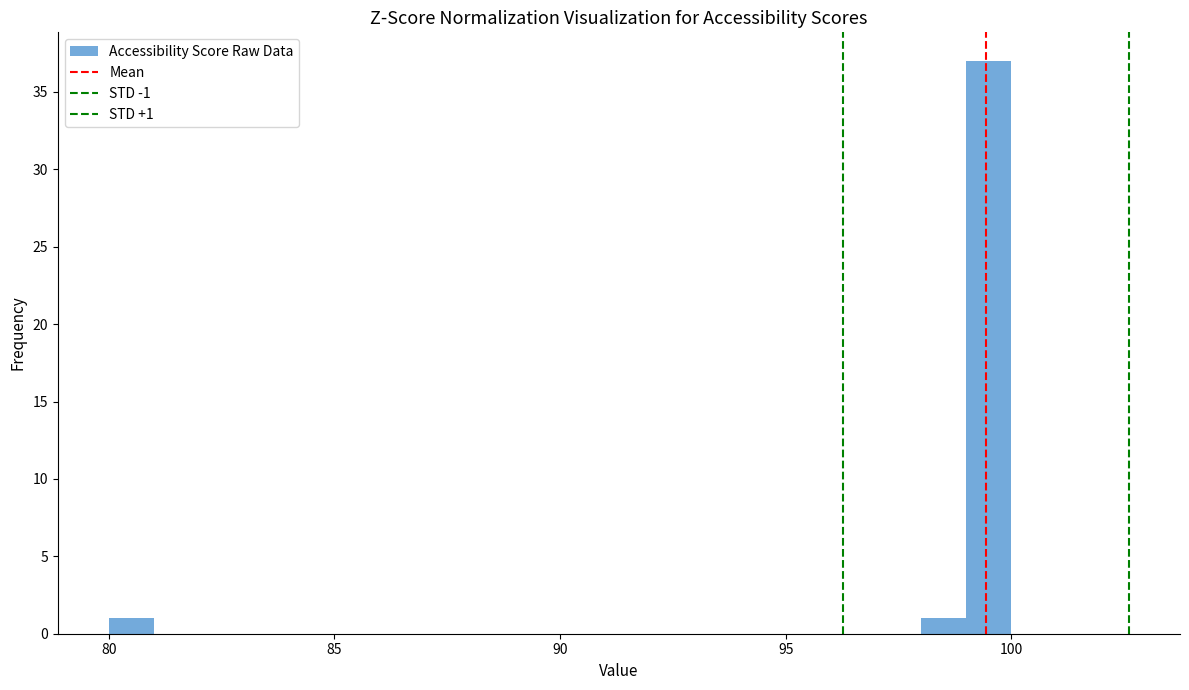

Around what value on the x-axis is the tallest bar? Give the approximate position of its centre, as read against the axis.

99.5